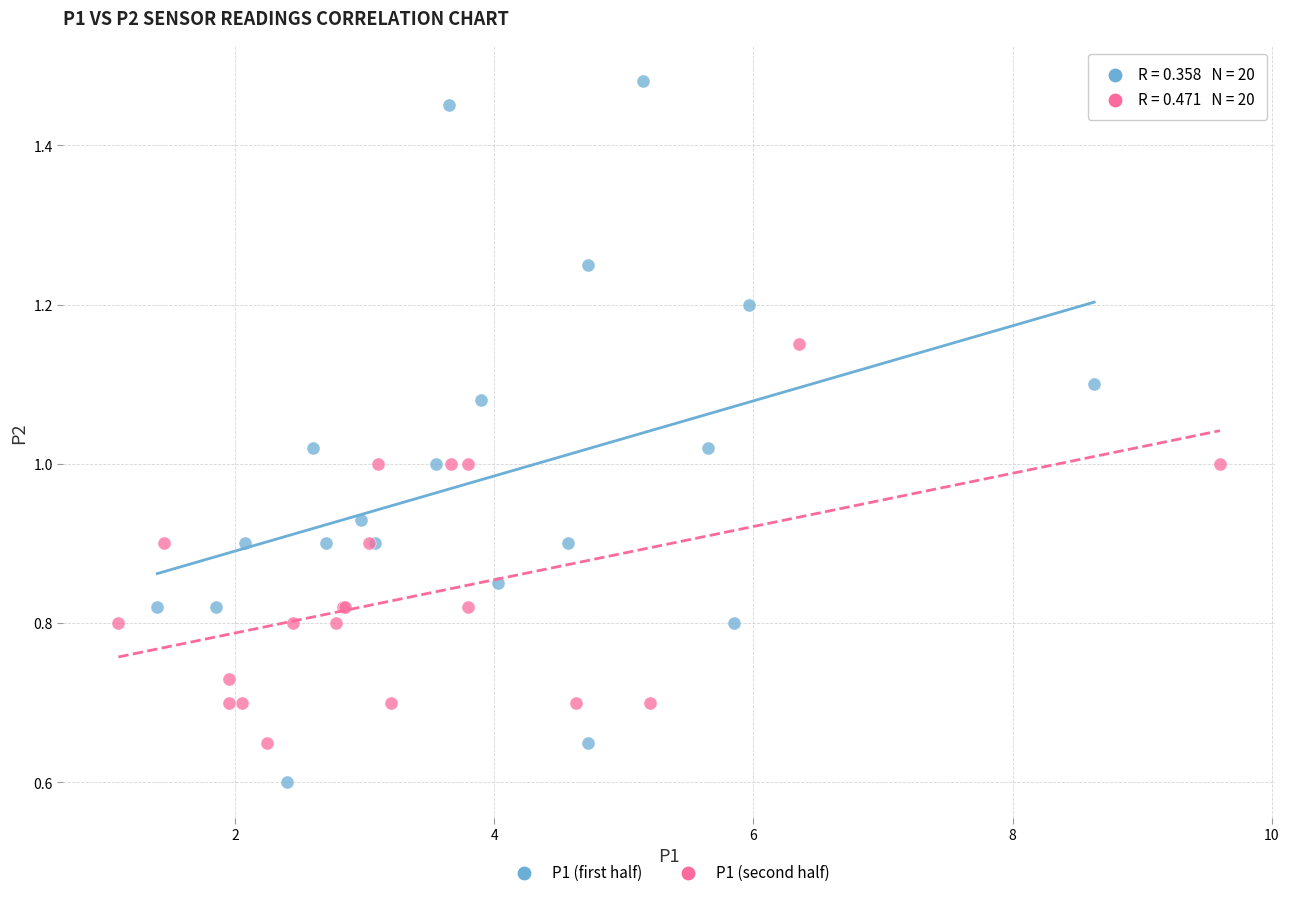

Which series contains the highest Y value?

P1 (first half)